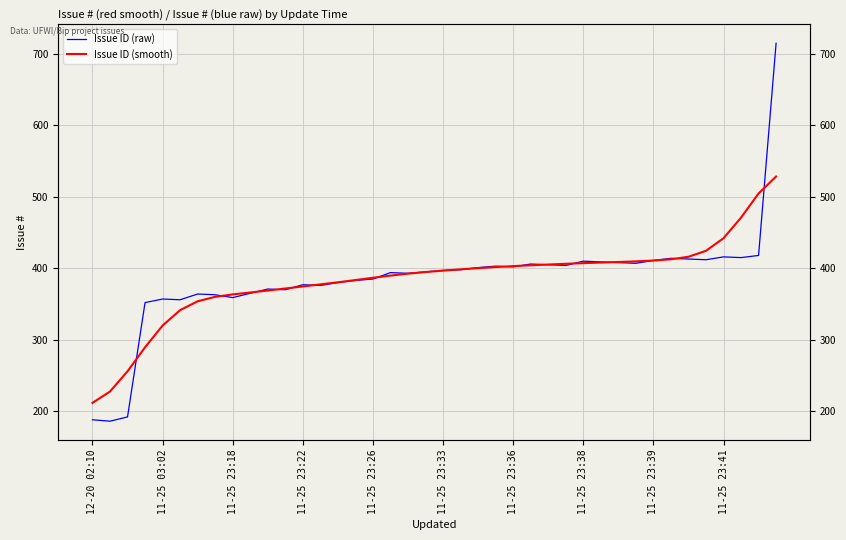

True or false: Issue ID (smooth) has more than 1 points higher than both neighbors.

False